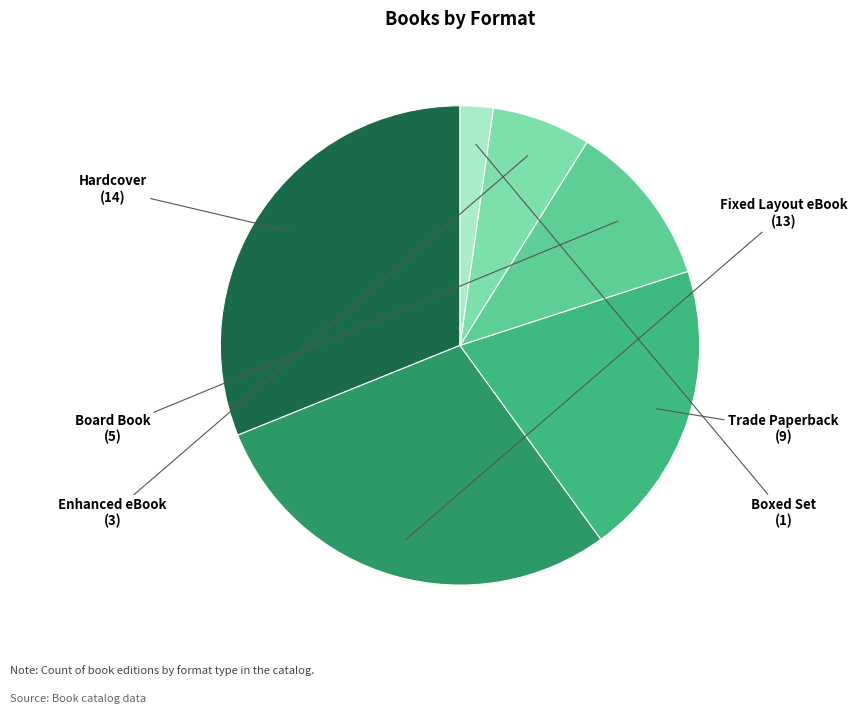

Does any single category account for the majority?

No